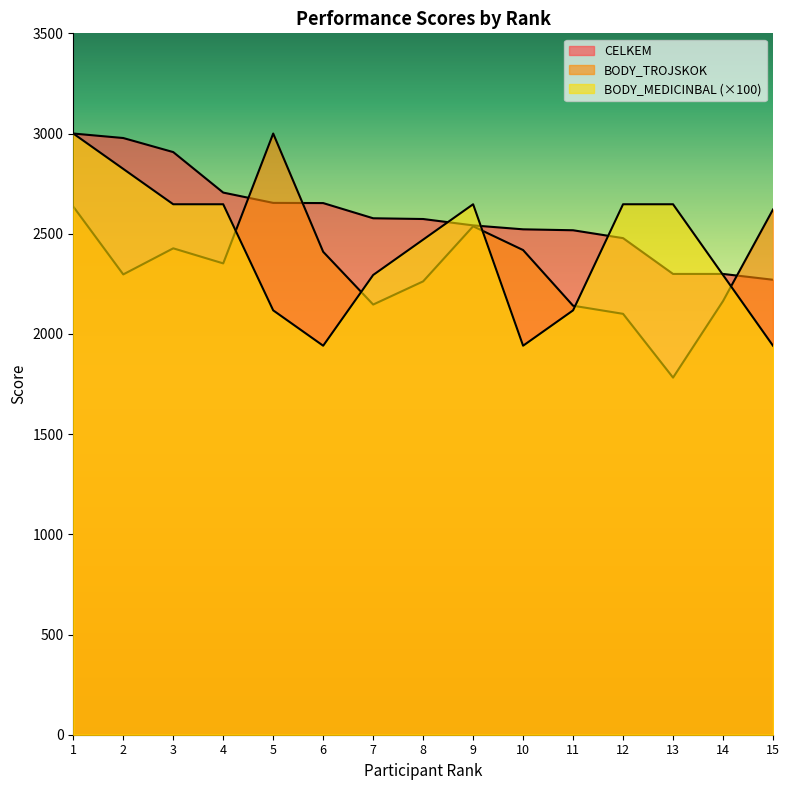

After their last crossing, which series has the higher values: BODY_TROJSKOK or CELKEM?

BODY_TROJSKOK